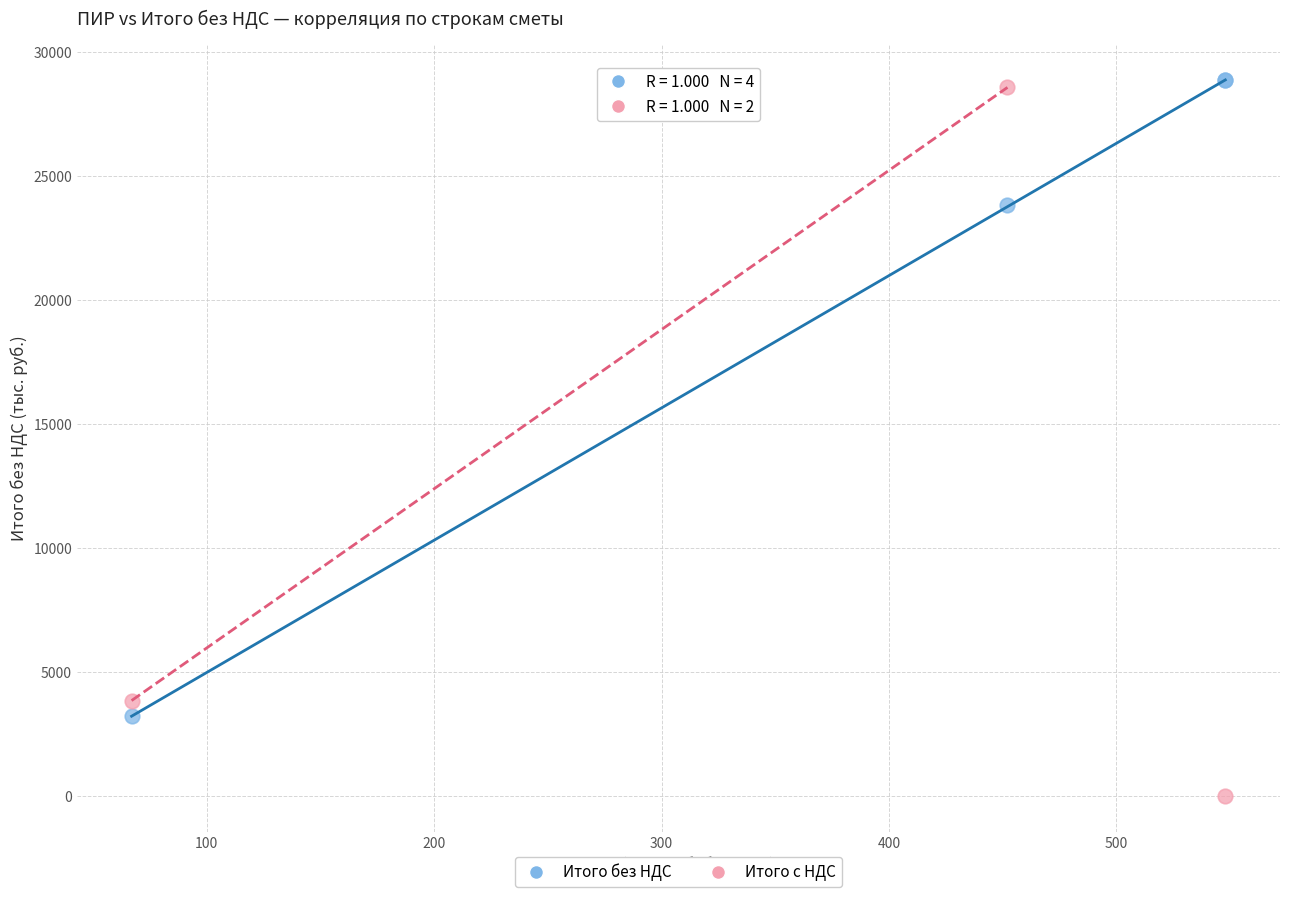

Which series reaches the minimum Y coordinate?

Итого с НДС